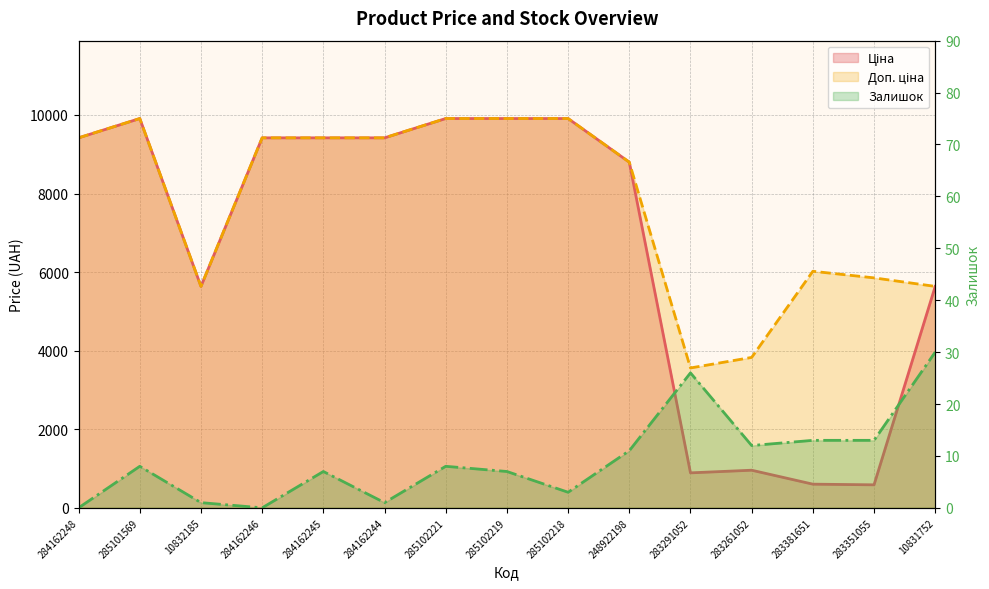

What is the lowest value of the Доп. ціна series?

3559.7